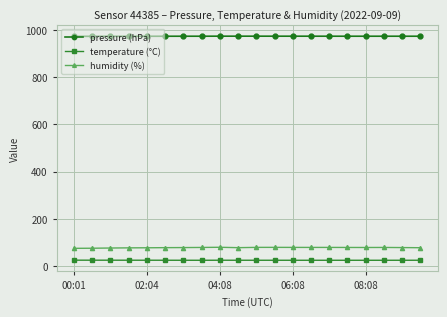

What are all the series names shown in the legend?

pressure (hPa), temperature (°C), humidity (%)